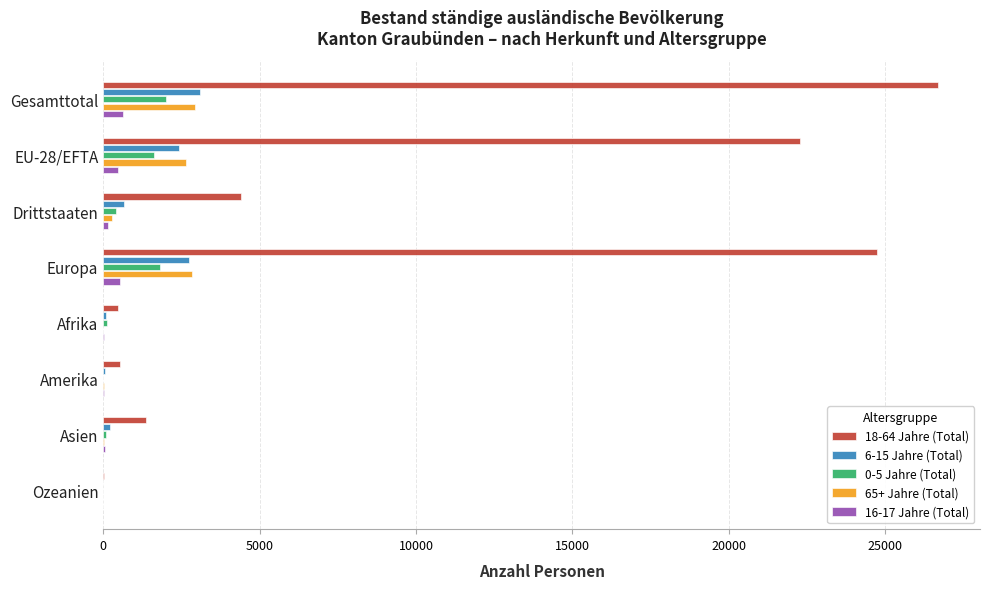

The value of 18-64 Jahre (Total) at Europa is 9286. True or false?

False